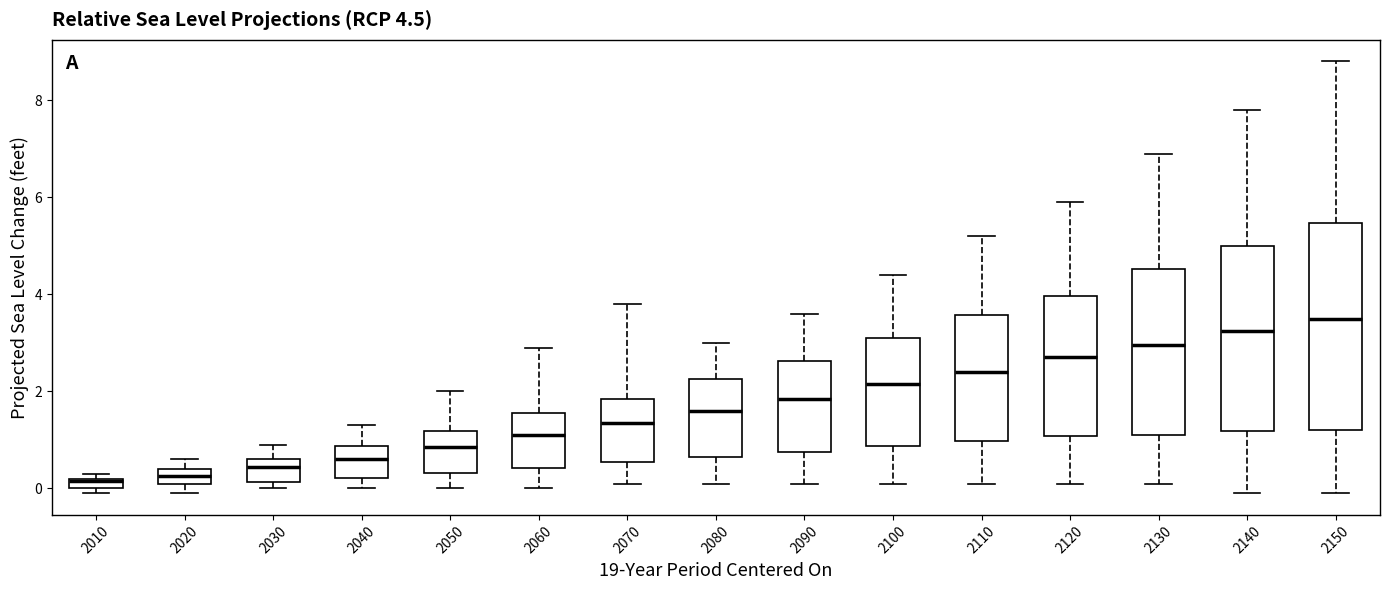

Comparing the boxes themselves (not the whiskers), which one is the tallest?

2150